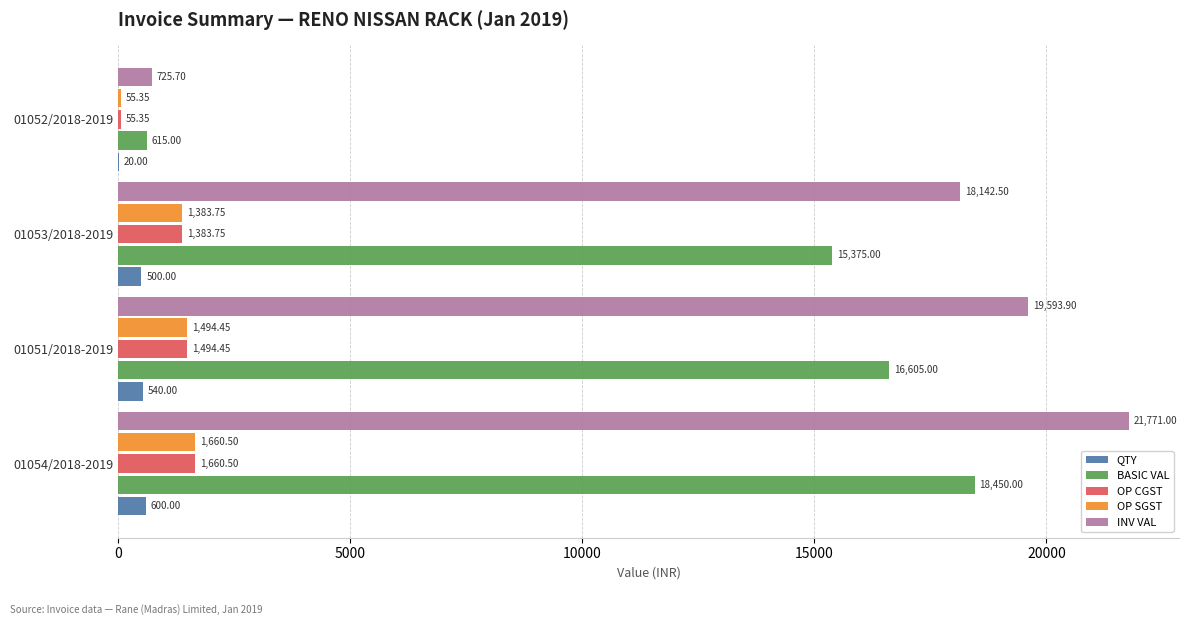

Between 01054/2018-2019 and 01052/2018-2019, which series saw the biggest shift?

INV VAL